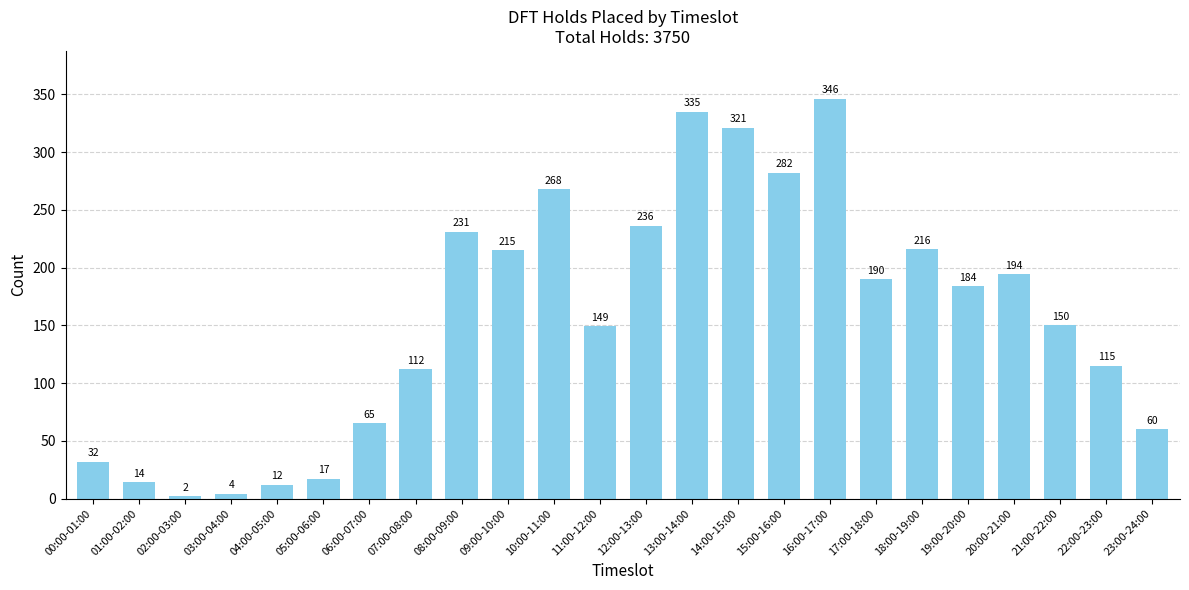

What is the change in value from 09:00-10:00 to 23:00-24:00?

-155